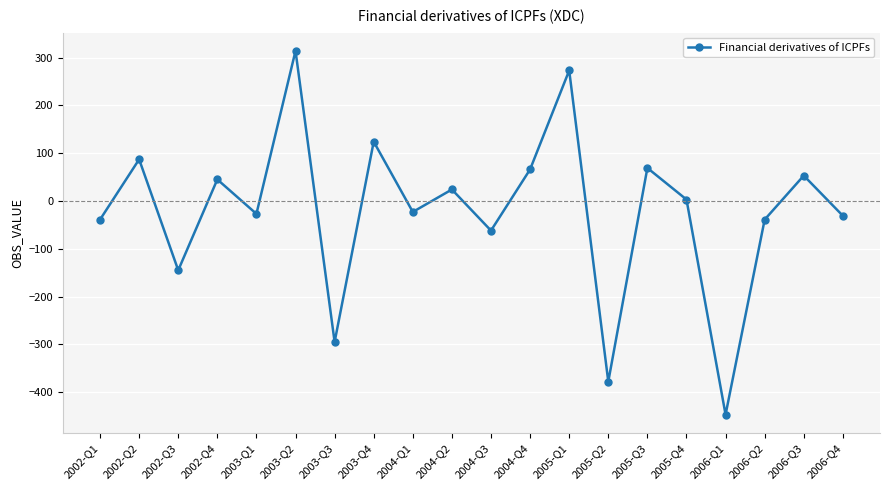

Where is the first local minimum?

2002-Q3